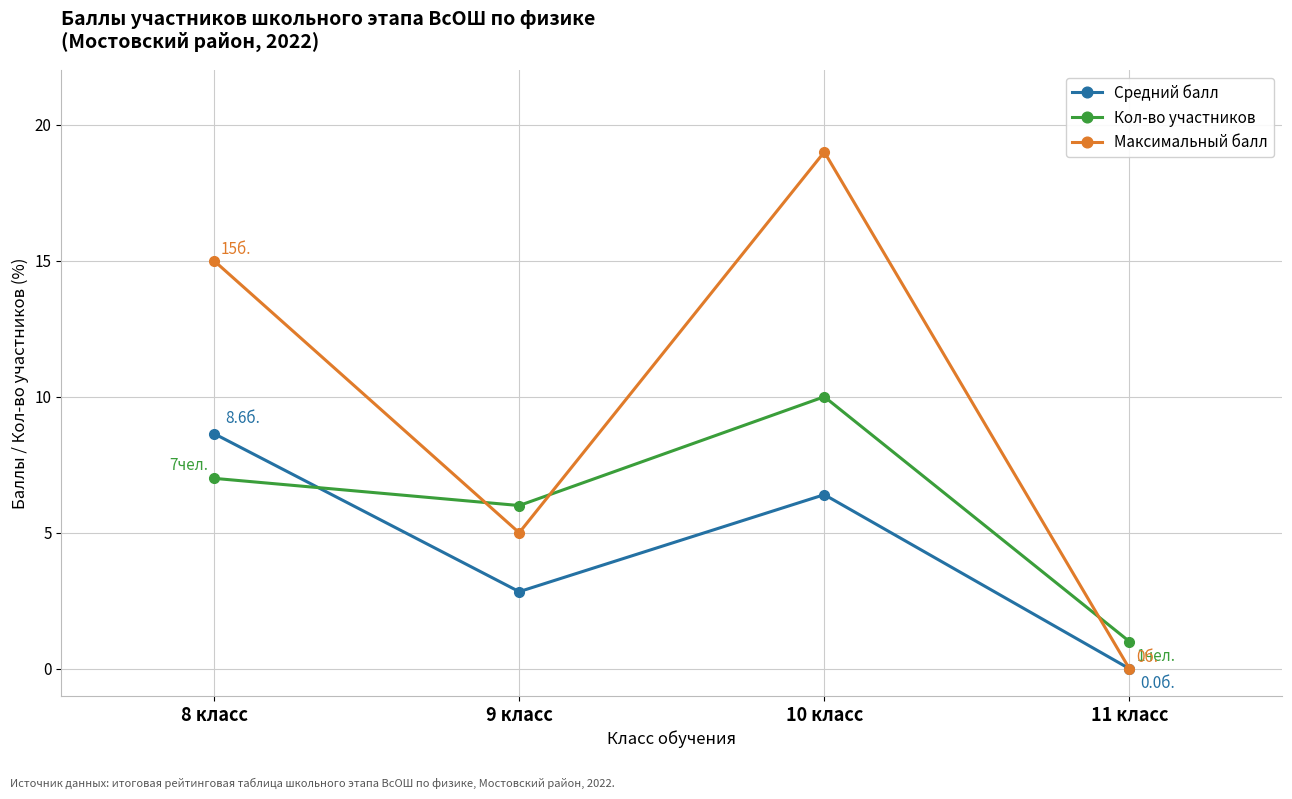

Where is Кол-во участников nearest to the value 5?

9 класс